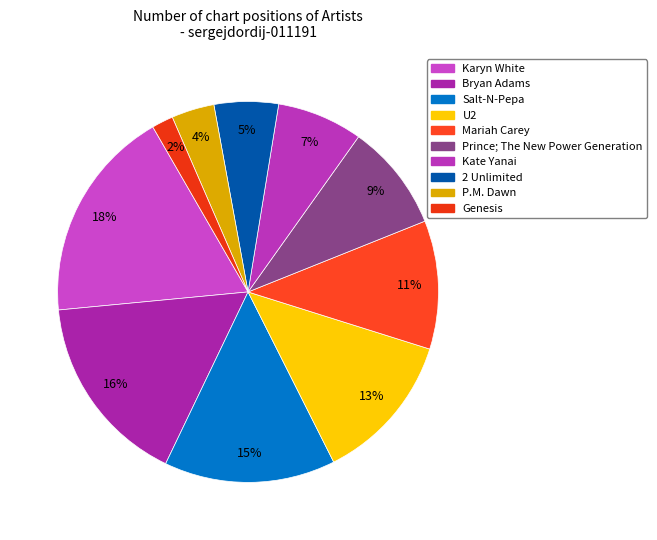

Which slice is the largest?

Karyn White